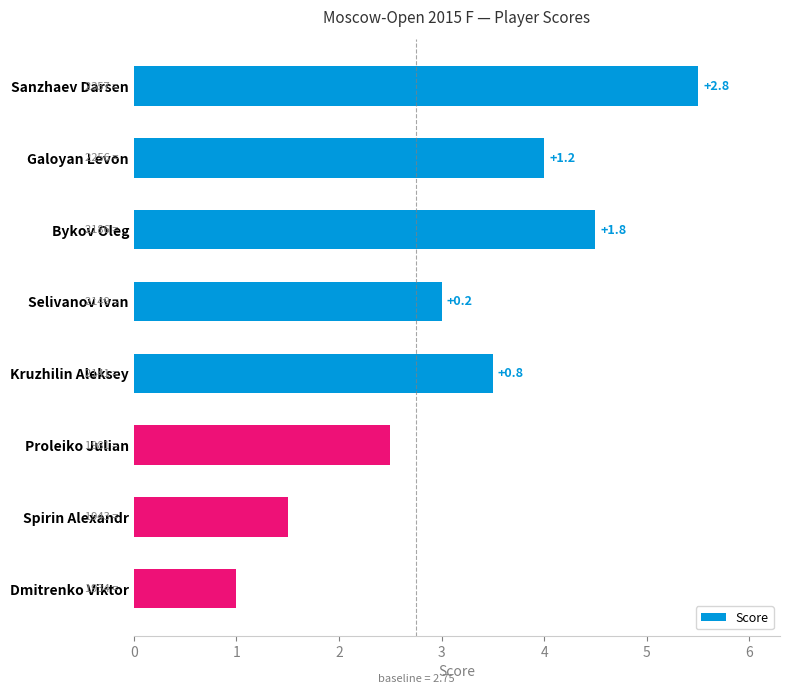

What is the smallest value displayed?

1.0